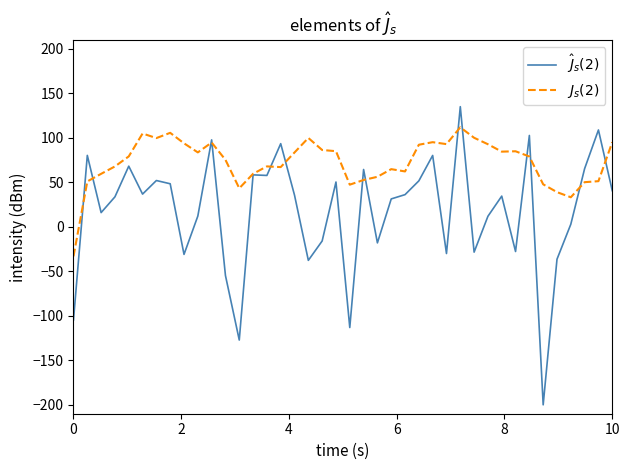

What is the minimum value shown in the chart?

-200.0